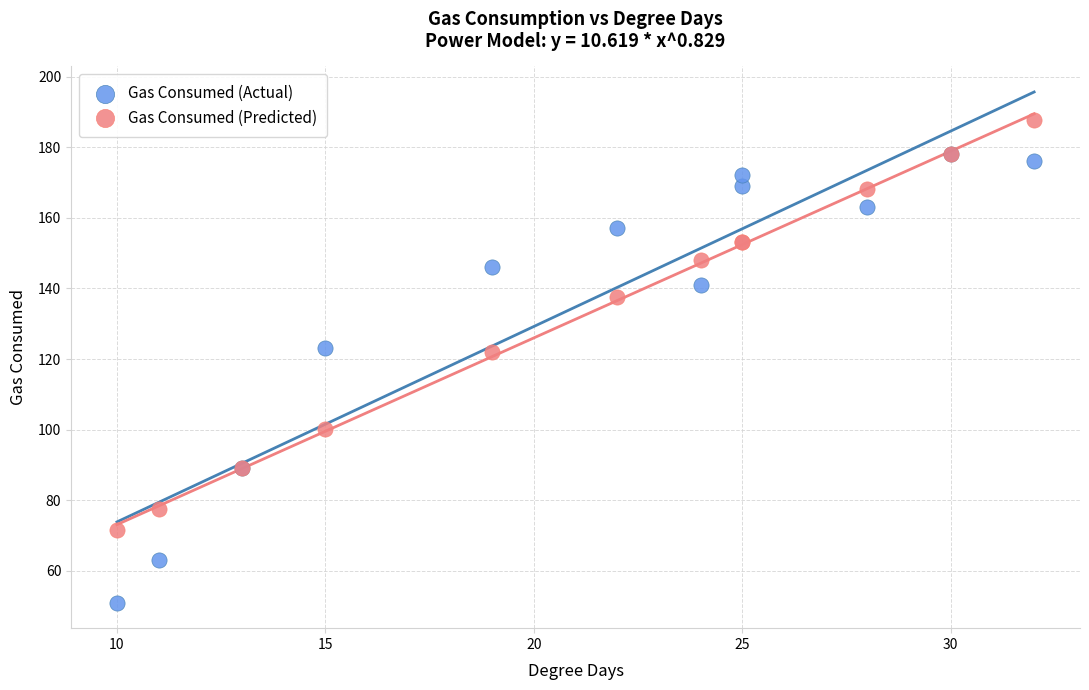

Which series has the widest spread of Y values?

Gas Consumed (Actual)